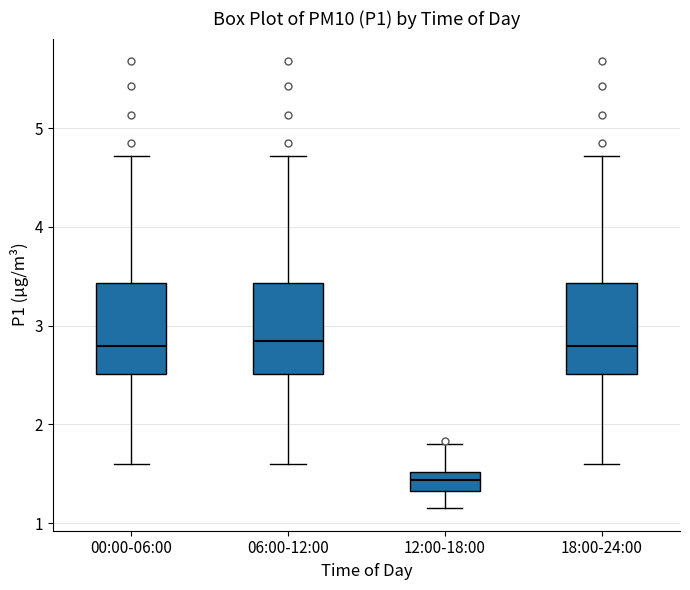

Reading left to right, read every box against the y-axis: the position of its median line, the range the box covers, and the ends of its whiskers. The values are not printed on the chart, so give them approximately, as read against the axis.

00:00-06:00: median 2.8, box 2.5 to 3.4, whiskers 1.6 to 4.7
06:00-12:00: median 2.8, box 2.5 to 3.4, whiskers 1.6 to 4.7
12:00-18:00: median 1.4, box 1.3 to 1.5, whiskers 1.2 to 1.8
18:00-24:00: median 2.8, box 2.5 to 3.4, whiskers 1.6 to 4.7